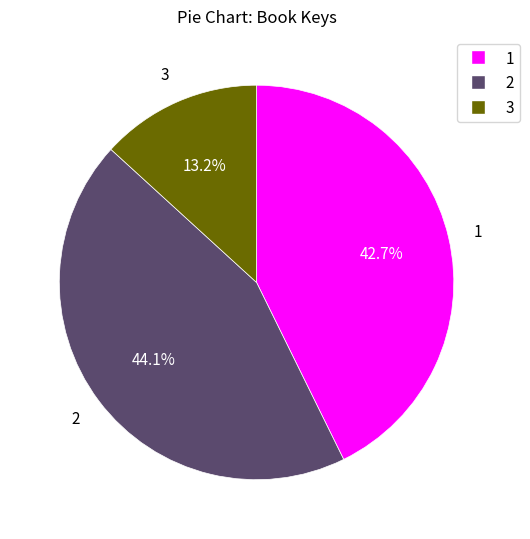

Is there a majority slice in this chart?

No